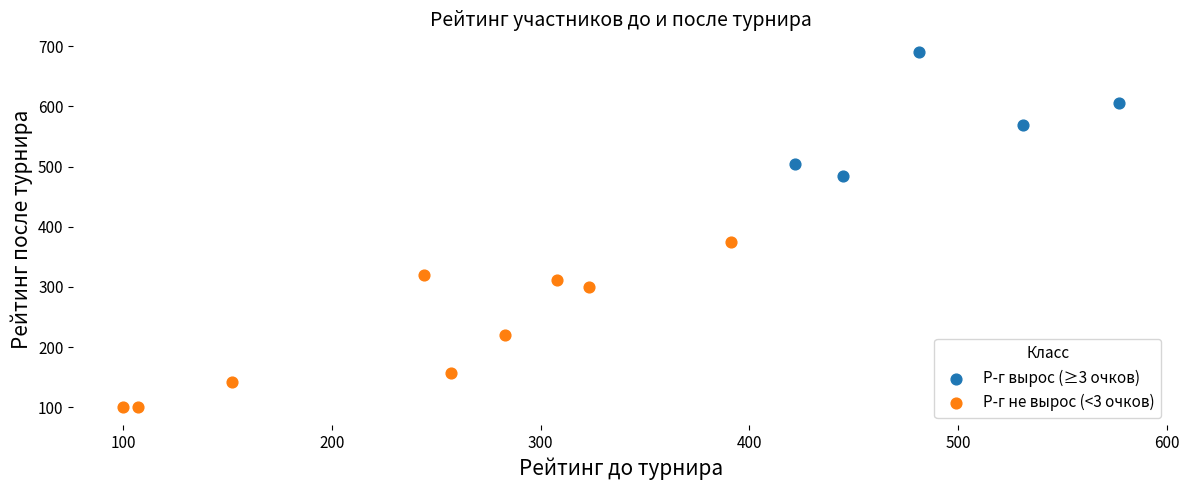

Which series reaches the maximum Y coordinate?

Р-г вырос (≥3 очков)